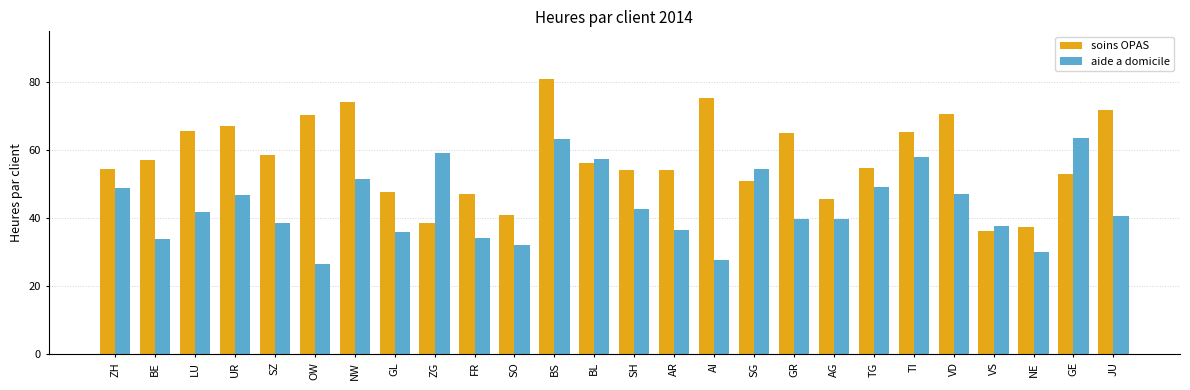

What is the label of the 19th bar from the left?

AG